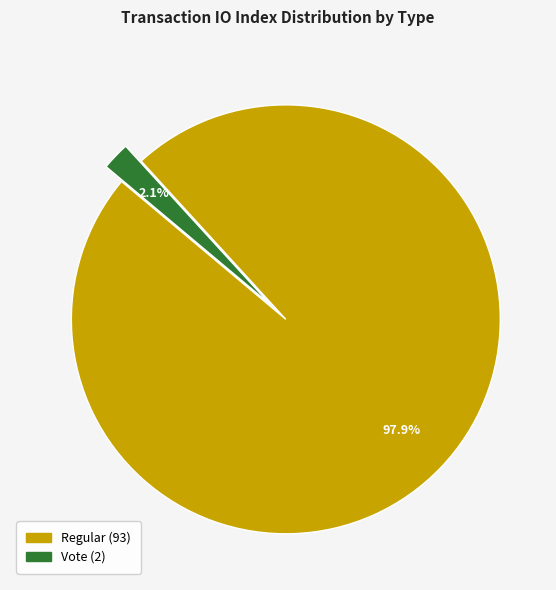

What is the majority slice?

Regular